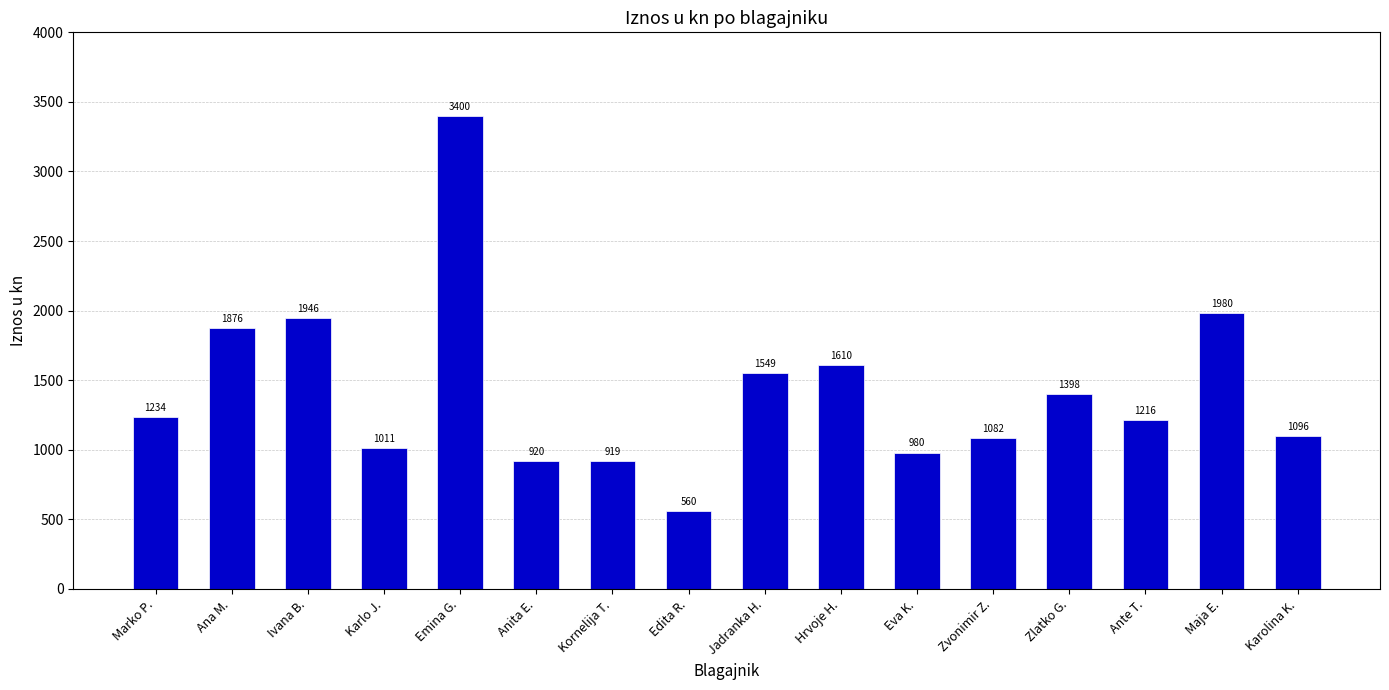

What is the change in value from Ivana B. to Anita E.?

-1026